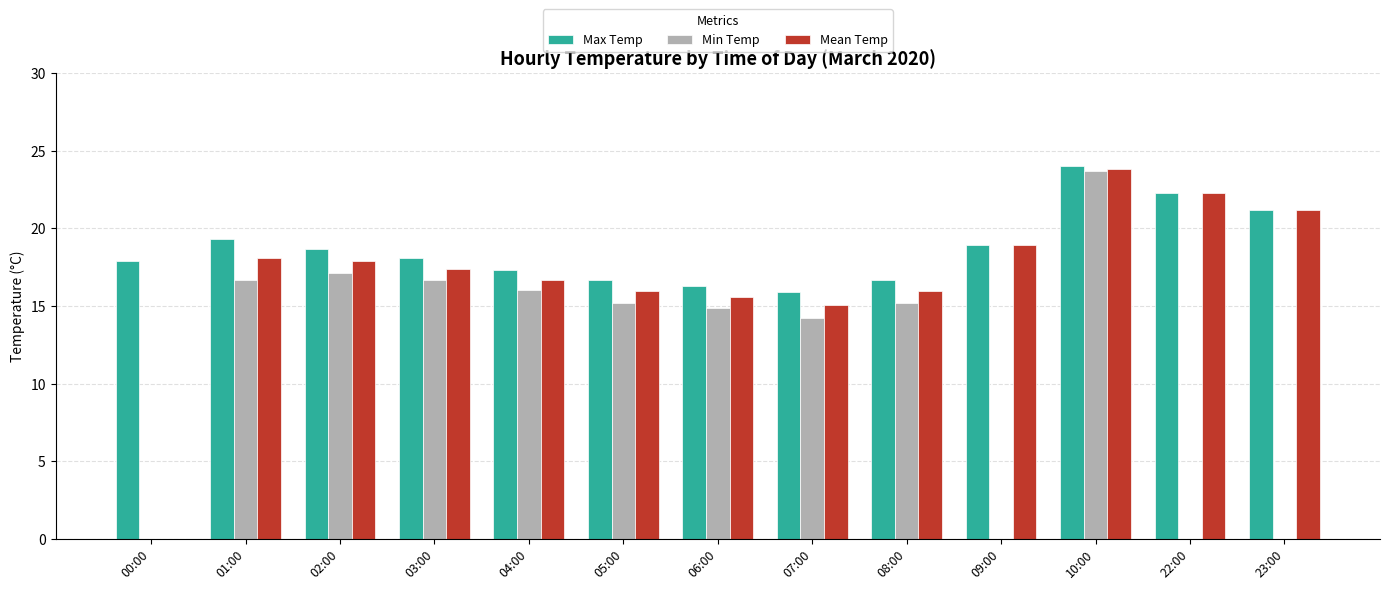

Between 08:00 and 23:00, which series saw the biggest shift?

Min Temp